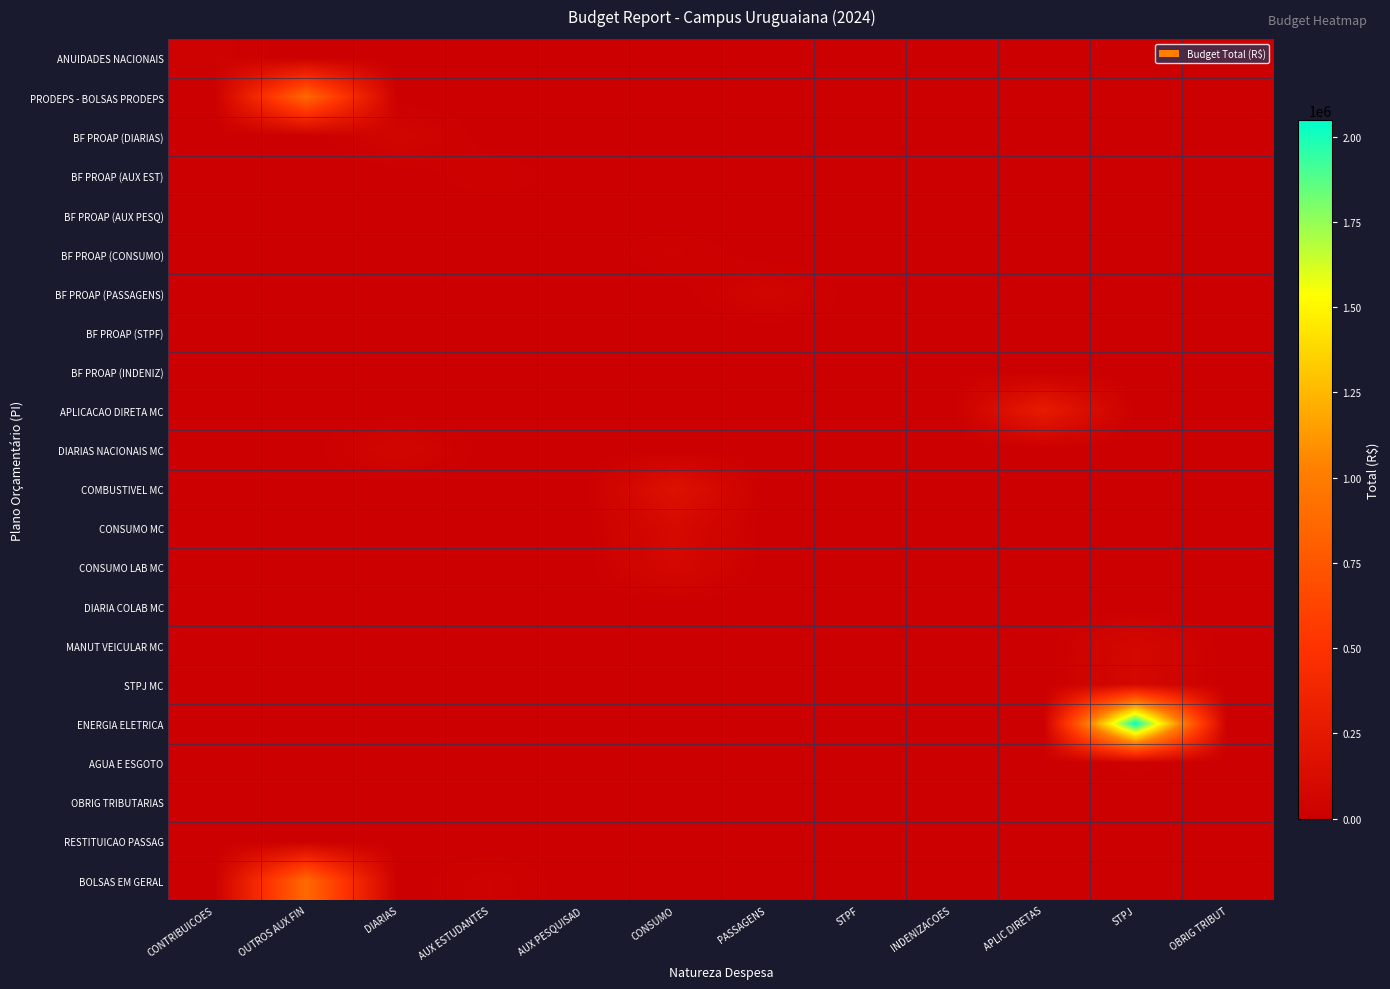

Reading left to right, list all the values displayed in this chart.

ANUIDADES NACIONAIS: CONTRIBUICOES=30940.0	OUTROS AUX FIN=0.0	DIARIAS=0.0	AUX ESTUDANTES=0.0	AUX PESQUISAD=0.0	CONSUMO=0.0	PASSAGENS=0.0	STPF=0.0	INDENIZACOES=0.0	APLIC DIRETAS=0.0	STPJ=0.0	OBRIG TRIBUT=0.0
PRODEPS - BOLSAS PRODEPS: CONTRIBUICOES=0.0	OUTROS AUX FIN=874200.0	DIARIAS=0.0	AUX ESTUDANTES=0.0	AUX PESQUISAD=0.0	CONSUMO=0.0	PASSAGENS=0.0	STPF=0.0	INDENIZACOES=0.0	APLIC DIRETAS=0.0	STPJ=0.0	OBRIG TRIBUT=0.0
BF PROAP (DIARIAS): CONTRIBUICOES=0.0	OUTROS AUX FIN=0.0	DIARIAS=56040.0	AUX ESTUDANTES=0.0	AUX PESQUISAD=0.0	CONSUMO=0.0	PASSAGENS=0.0	STPF=0.0	INDENIZACOES=0.0	APLIC DIRETAS=0.0	STPJ=0.0	OBRIG TRIBUT=0.0
BF PROAP (AUX EST): CONTRIBUICOES=0.0	OUTROS AUX FIN=0.0	DIARIAS=0.0	AUX ESTUDANTES=25140.0	AUX PESQUISAD=0.0	CONSUMO=0.0	PASSAGENS=0.0	STPF=0.0	INDENIZACOES=0.0	APLIC DIRETAS=0.0	STPJ=0.0	OBRIG TRIBUT=0.0
BF PROAP (AUX PESQ): CONTRIBUICOES=0.0	OUTROS AUX FIN=0.0	DIARIAS=0.0	AUX ESTUDANTES=0.0	AUX PESQUISAD=9300.0	CONSUMO=0.0	PASSAGENS=0.0	STPF=0.0	INDENIZACOES=0.0	APLIC DIRETAS=0.0	STPJ=0.0	OBRIG TRIBUT=0.0
BF PROAP (CONSUMO): CONTRIBUICOES=0.0	OUTROS AUX FIN=0.0	DIARIAS=0.0	AUX ESTUDANTES=0.0	AUX PESQUISAD=0.0	CONSUMO=27780.0	PASSAGENS=0.0	STPF=0.0	INDENIZACOES=0.0	APLIC DIRETAS=0.0	STPJ=0.0	OBRIG TRIBUT=0.0
BF PROAP (PASSAGENS): CONTRIBUICOES=0.0	OUTROS AUX FIN=0.0	DIARIAS=0.0	AUX ESTUDANTES=0.0	AUX PESQUISAD=0.0	CONSUMO=0.0	PASSAGENS=55800.0	STPF=0.0	INDENIZACOES=0.0	APLIC DIRETAS=0.0	STPJ=0.0	OBRIG TRIBUT=0.0
BF PROAP (STPF): CONTRIBUICOES=0.0	OUTROS AUX FIN=0.0	DIARIAS=0.0	AUX ESTUDANTES=0.0	AUX PESQUISAD=0.0	CONSUMO=0.0	PASSAGENS=0.0	STPF=6180.0	INDENIZACOES=0.0	APLIC DIRETAS=0.0	STPJ=0.0	OBRIG TRIBUT=0.0
BF PROAP (INDENIZ): CONTRIBUICOES=0.0	OUTROS AUX FIN=0.0	DIARIAS=0.0	AUX ESTUDANTES=0.0	AUX PESQUISAD=0.0	CONSUMO=0.0	PASSAGENS=0.0	STPF=0.0	INDENIZACOES=9000.0	APLIC DIRETAS=0.0	STPJ=0.0	OBRIG TRIBUT=0.0
APLICACAO DIRETA MC: CONTRIBUICOES=0.0	OUTROS AUX FIN=0.0	DIARIAS=0.0	AUX ESTUDANTES=0.0	AUX PESQUISAD=0.0	CONSUMO=0.0	PASSAGENS=0.0	STPF=0.0	INDENIZACOES=0.0	APLIC DIRETAS=276408.0	STPJ=0.0	OBRIG TRIBUT=0.0
DIARIAS NACIONAIS MC: CONTRIBUICOES=0.0	OUTROS AUX FIN=0.0	DIARIAS=64480.2	AUX ESTUDANTES=0.0	AUX PESQUISAD=0.0	CONSUMO=0.0	PASSAGENS=0.0	STPF=0.0	INDENIZACOES=0.0	APLIC DIRETAS=0.0	STPJ=0.0	OBRIG TRIBUT=0.0
COMBUSTIVEL MC: CONTRIBUICOES=0.0	OUTROS AUX FIN=0.0	DIARIAS=0.0	AUX ESTUDANTES=0.0	AUX PESQUISAD=0.0	CONSUMO=180238.0	PASSAGENS=0.0	STPF=0.0	INDENIZACOES=0.0	APLIC DIRETAS=0.0	STPJ=0.0	OBRIG TRIBUT=0.0
CONSUMO MC: CONTRIBUICOES=0.0	OUTROS AUX FIN=0.0	DIARIAS=0.0	AUX ESTUDANTES=0.0	AUX PESQUISAD=0.0	CONSUMO=103086.8	PASSAGENS=0.0	STPF=0.0	INDENIZACOES=0.0	APLIC DIRETAS=0.0	STPJ=0.0	OBRIG TRIBUT=0.0
CONSUMO LAB MC: CONTRIBUICOES=0.0	OUTROS AUX FIN=0.0	DIARIAS=0.0	AUX ESTUDANTES=0.0	AUX PESQUISAD=0.0	CONSUMO=89607.3	PASSAGENS=0.0	STPF=0.0	INDENIZACOES=0.0	APLIC DIRETAS=0.0	STPJ=0.0	OBRIG TRIBUT=0.0
DIARIA COLAB MC: CONTRIBUICOES=0.0	OUTROS AUX FIN=0.0	DIARIAS=12000.0	AUX ESTUDANTES=0.0	AUX PESQUISAD=0.0	CONSUMO=0.0	PASSAGENS=0.0	STPF=0.0	INDENIZACOES=0.0	APLIC DIRETAS=0.0	STPJ=0.0	OBRIG TRIBUT=0.0
MANUT VEICULAR MC: CONTRIBUICOES=0.0	OUTROS AUX FIN=0.0	DIARIAS=0.0	AUX ESTUDANTES=0.0	AUX PESQUISAD=0.0	CONSUMO=0.0	PASSAGENS=0.0	STPF=0.0	INDENIZACOES=0.0	APLIC DIRETAS=0.0	STPJ=86461.6	OBRIG TRIBUT=0.0
STPJ MC: CONTRIBUICOES=0.0	OUTROS AUX FIN=0.0	DIARIAS=0.0	AUX ESTUDANTES=0.0	AUX PESQUISAD=0.0	CONSUMO=0.0	PASSAGENS=0.0	STPF=0.0	INDENIZACOES=0.0	APLIC DIRETAS=0.0	STPJ=90352.0	OBRIG TRIBUT=0.0
ENERGIA ELETRICA: CONTRIBUICOES=0.0	OUTROS AUX FIN=0.0	DIARIAS=0.0	AUX ESTUDANTES=0.0	AUX PESQUISAD=0.0	CONSUMO=0.0	PASSAGENS=0.0	STPF=0.0	INDENIZACOES=0.0	APLIC DIRETAS=0.0	STPJ=2047694.2	OBRIG TRIBUT=0.0
AGUA E ESGOTO: CONTRIBUICOES=0.0	OUTROS AUX FIN=0.0	DIARIAS=0.0	AUX ESTUDANTES=0.0	AUX PESQUISAD=0.0	CONSUMO=0.0	PASSAGENS=0.0	STPF=0.0	INDENIZACOES=0.0	APLIC DIRETAS=0.0	STPJ=17981.2	OBRIG TRIBUT=0.0
OBRIG TRIBUTARIAS: CONTRIBUICOES=0.0	OUTROS AUX FIN=0.0	DIARIAS=0.0	AUX ESTUDANTES=0.0	AUX PESQUISAD=0.0	CONSUMO=0.0	PASSAGENS=0.0	STPF=0.0	INDENIZACOES=0.0	APLIC DIRETAS=0.0	STPJ=0.0	OBRIG TRIBUT=686.6
RESTITUICAO PASSAG: CONTRIBUICOES=0.0	OUTROS AUX FIN=0.0	DIARIAS=0.0	AUX ESTUDANTES=0.0	AUX PESQUISAD=0.0	CONSUMO=0.0	PASSAGENS=0.0	STPF=0.0	INDENIZACOES=12000.0	APLIC DIRETAS=0.0	STPJ=0.0	OBRIG TRIBUT=0.0
BOLSAS EM GERAL: CONTRIBUICOES=0.0	OUTROS AUX FIN=874200.0	DIARIAS=0.0	AUX ESTUDANTES=33000.0	AUX PESQUISAD=0.0	CONSUMO=0.0	PASSAGENS=0.0	STPF=0.0	INDENIZACOES=0.0	APLIC DIRETAS=0.0	STPJ=0.0	OBRIG TRIBUT=0.0